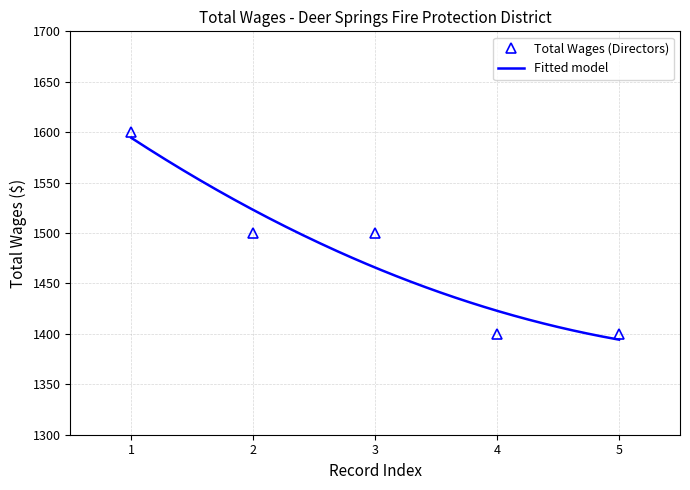

True or false: there are more than 2 points higher than both neighbors.

False